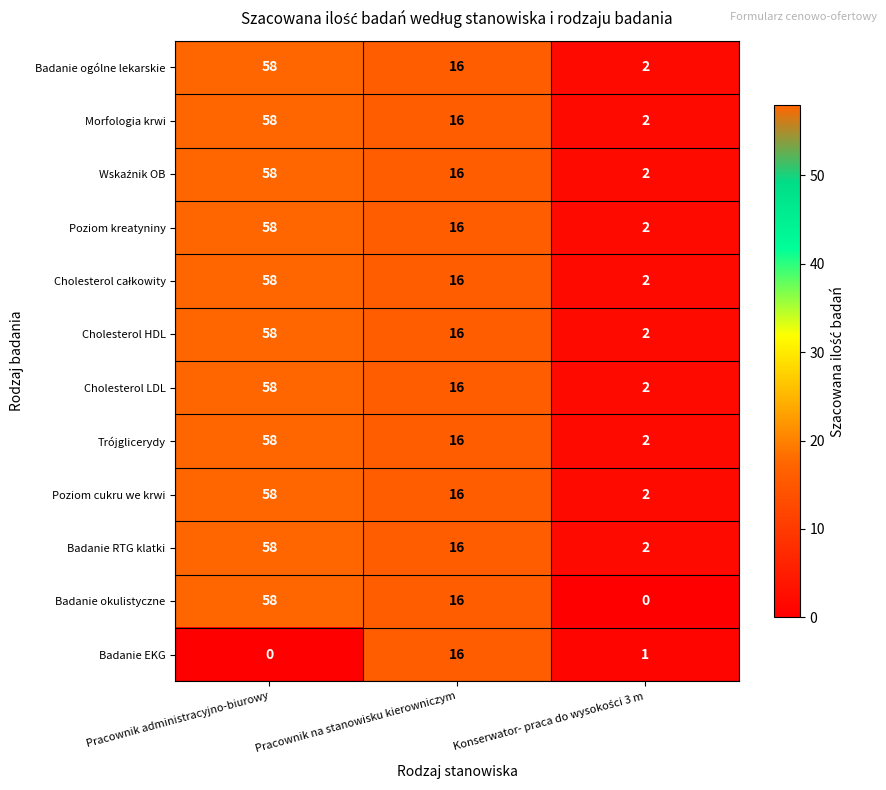

What is the difference between the maximum and minimum values in the Badanie ogólne lekarskie series?

56